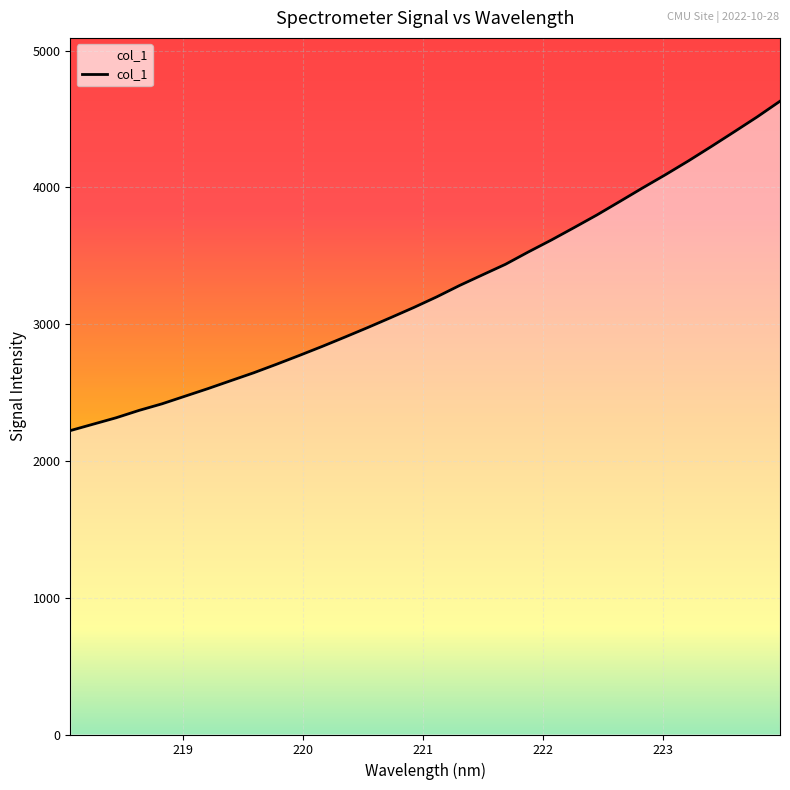

What is the smallest value displayed?

2222.0